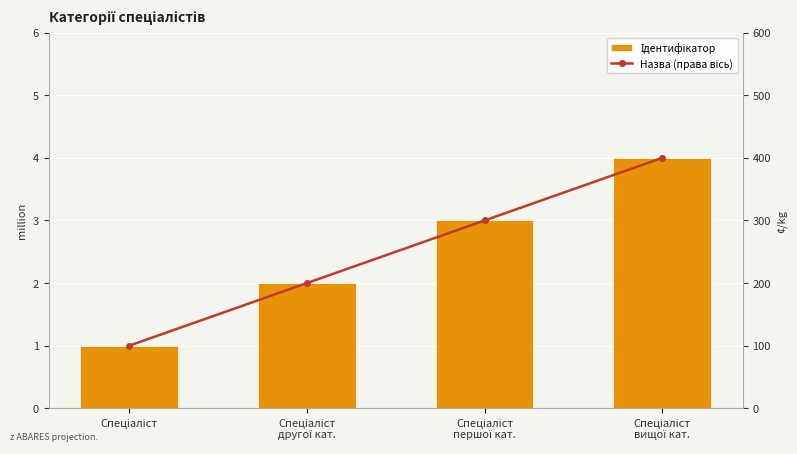

What is the difference between the highest and lowest values at Спеціаліст
другої кат.?

198